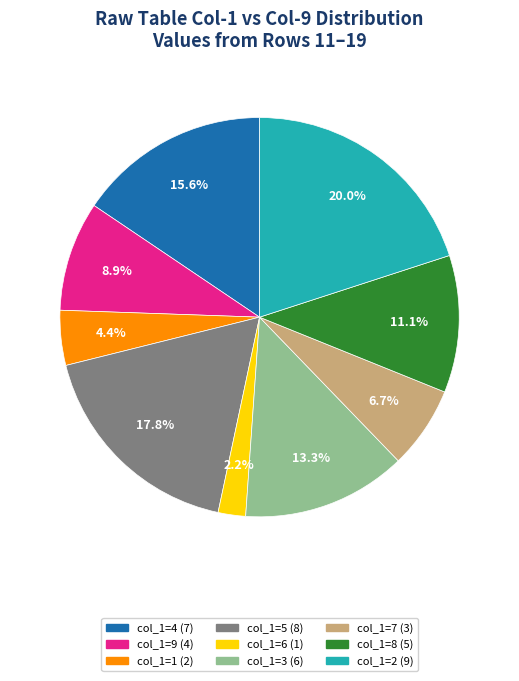

Count the number of slices in the pie.

9